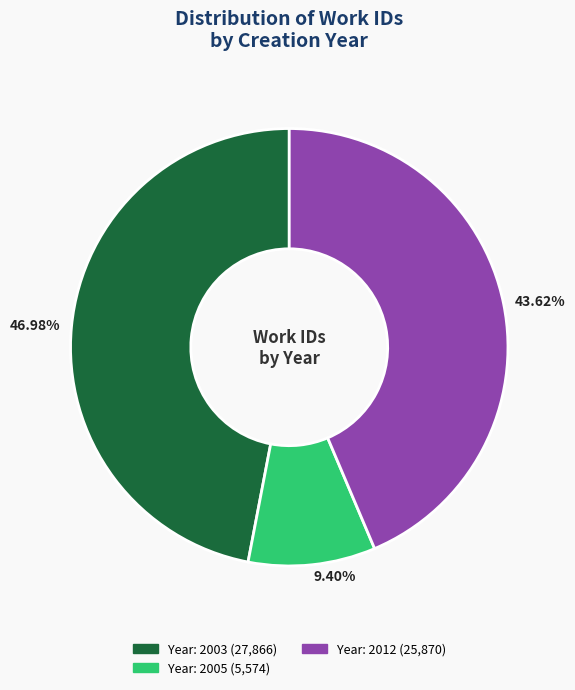

Is there any slice that represents more than half of the pie?

No